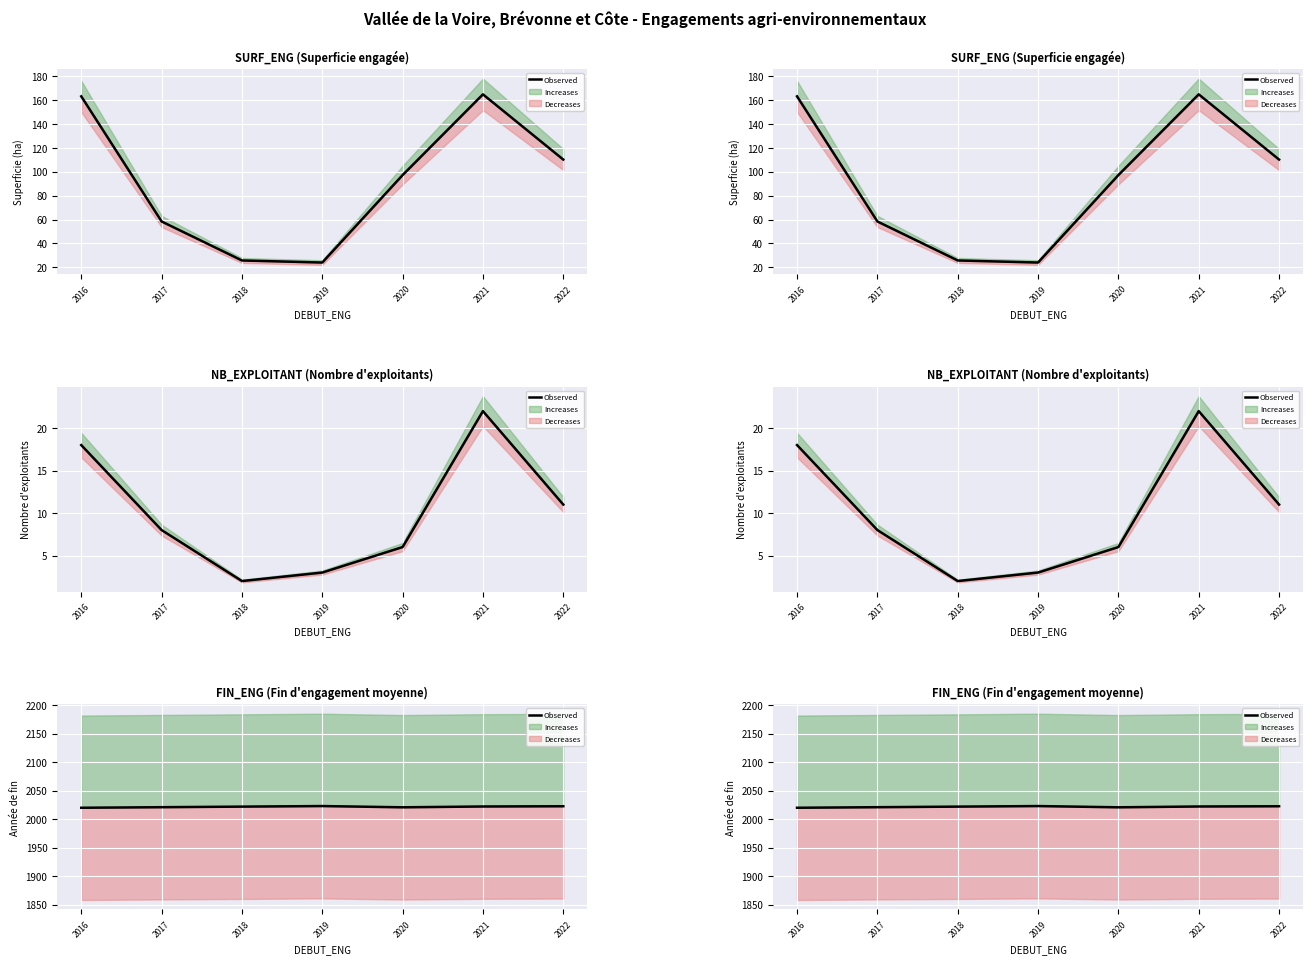

The chart shows a value of 2023.0 at 2019. True or false?

True